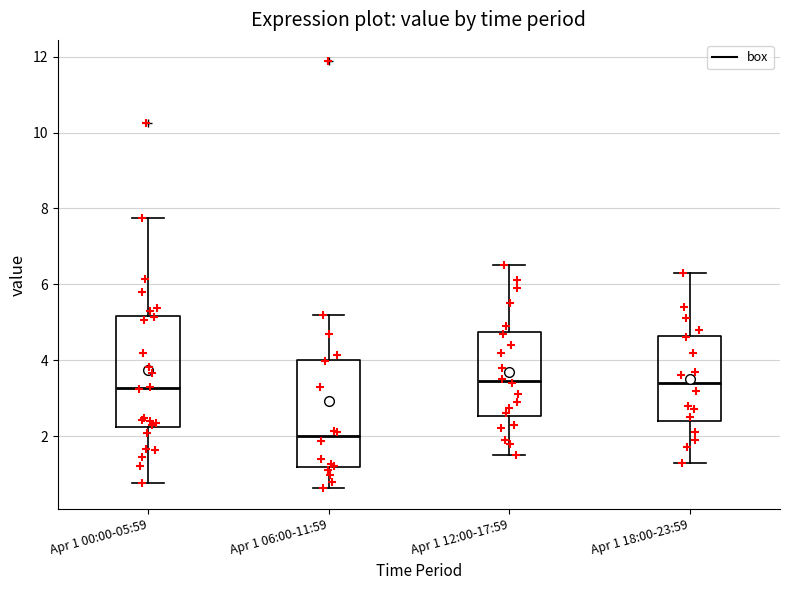

Reading left to right, read every box against the y-axis: the position of its median line, the range the box covers, and the ends of its whiskers. The values are not printed on the chart, so give them approximately, as read against the axis.

Apr 1 00:00-05:59: median 3.2, box 2.2 to 5.2, whiskers 0.8 to 7.8
Apr 1 06:00-11:59: median 2.0, box 1.2 to 4.0, whiskers 0.6 to 5.2
Apr 1 12:00-17:59: median 3.4, box 2.6 to 4.8, whiskers 1.6 to 6.6
Apr 1 18:00-23:59: median 3.4, box 2.4 to 4.6, whiskers 1.4 to 6.4